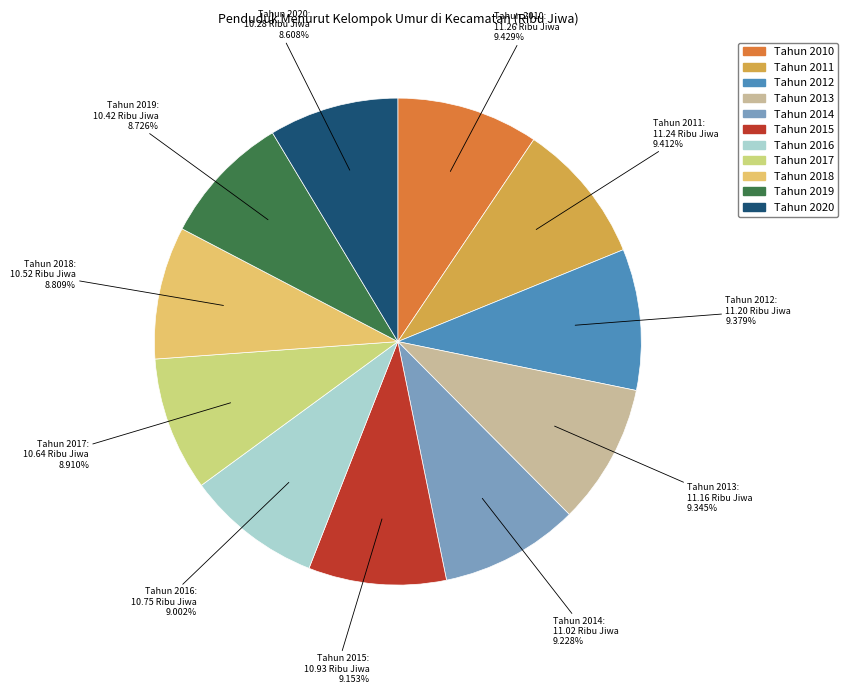

What is the ratio of the value at Tahun 2011 to the value at Tahun 2013?

1.0